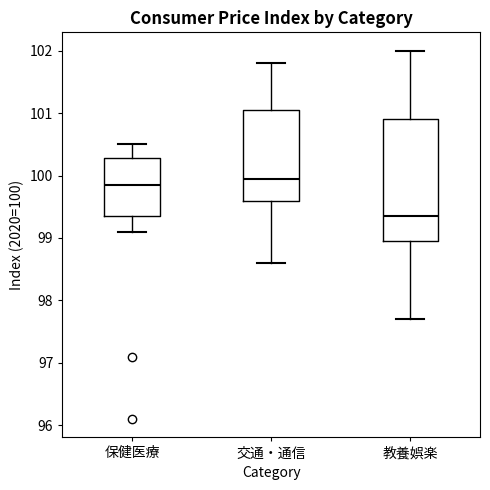

Which box has the lowest median line?

教養娯楽